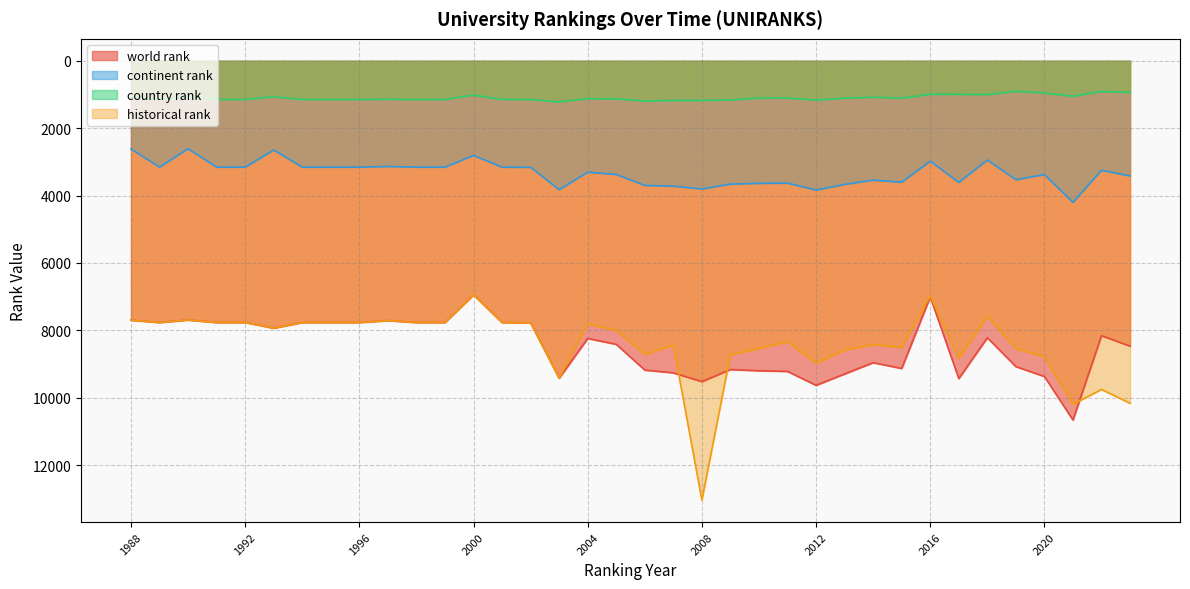

Rank the series at 1991 from highest to lowest value.

world rank, historical rank, continent rank, country rank